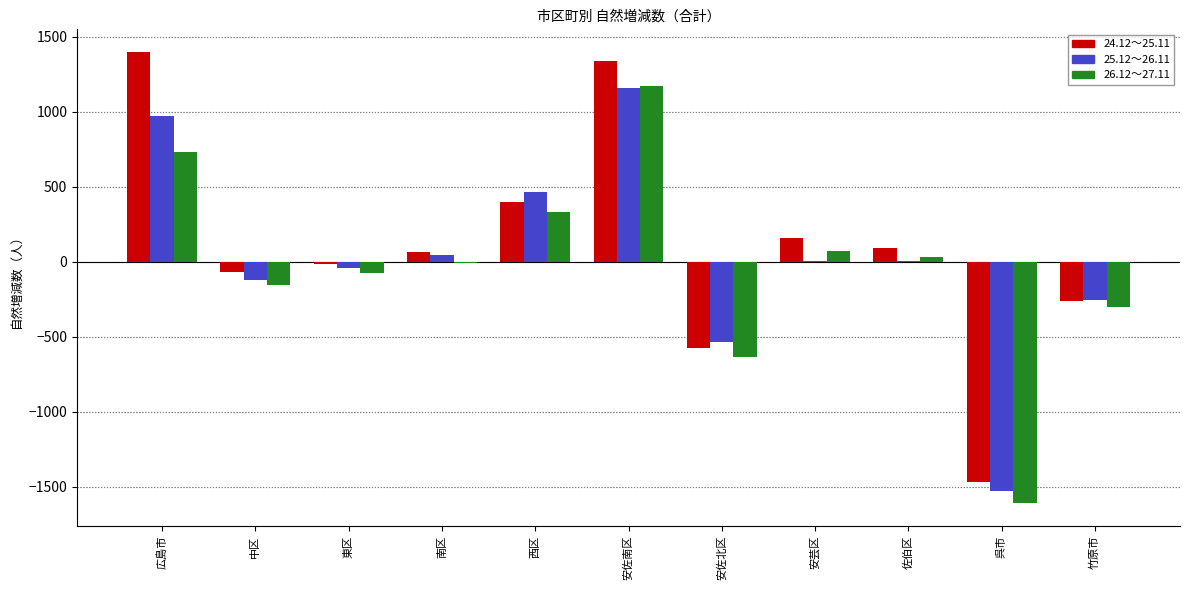

At which category does the chart reach its peak across all series?

広島市